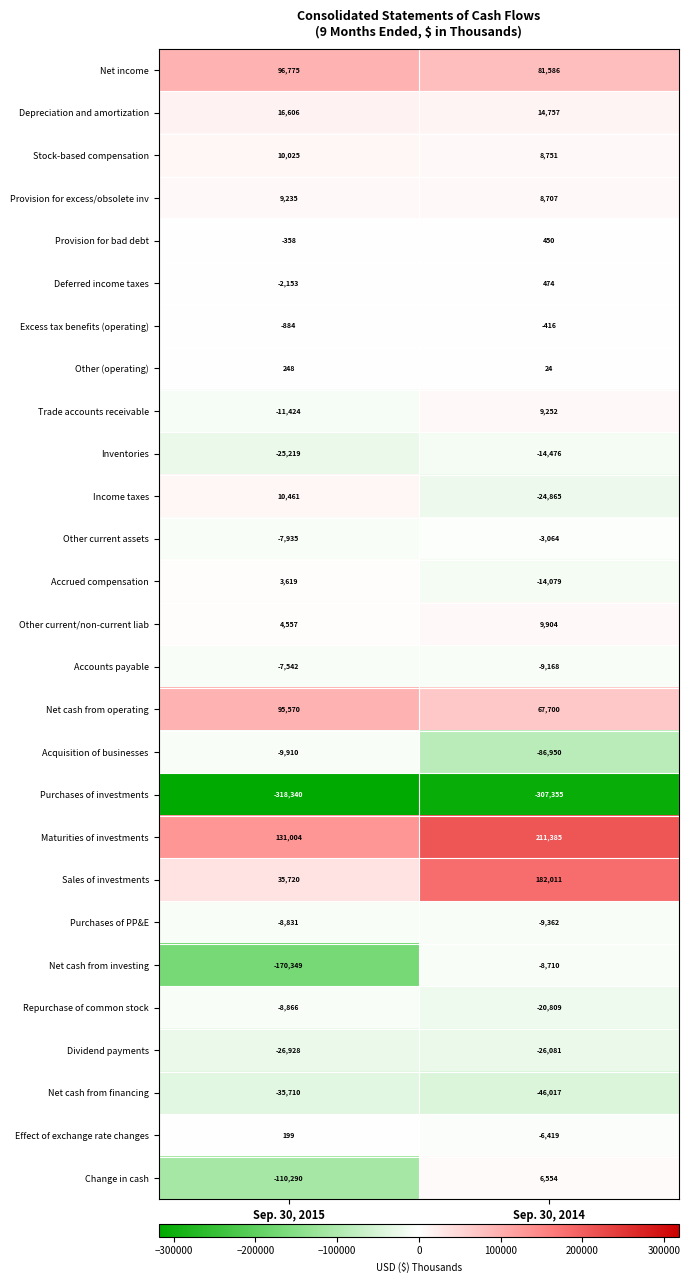

Between Sep. 30, 2015 and Sep. 30, 2014, which series saw the biggest shift?

Net cash from investing